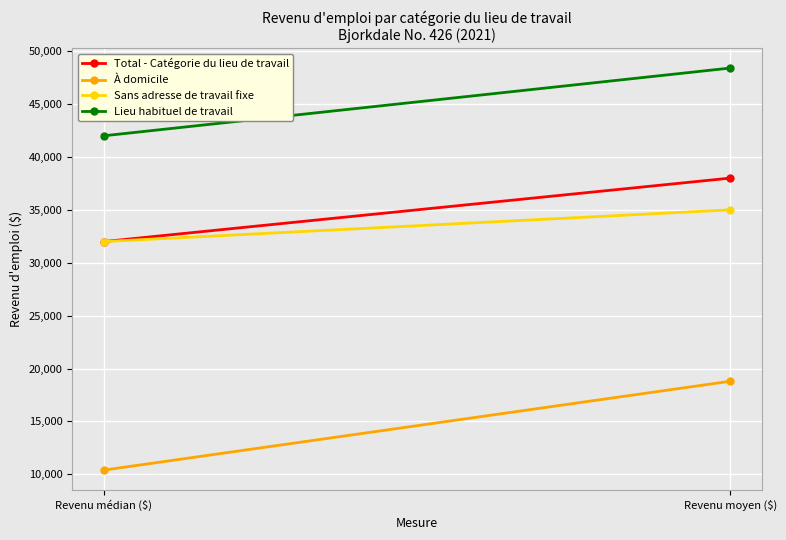

Rank the series by their maximum value, from lowest to highest.

À domicile, Sans adresse de travail fixe, Total - Catégorie du lieu de travail, Lieu habituel de travail